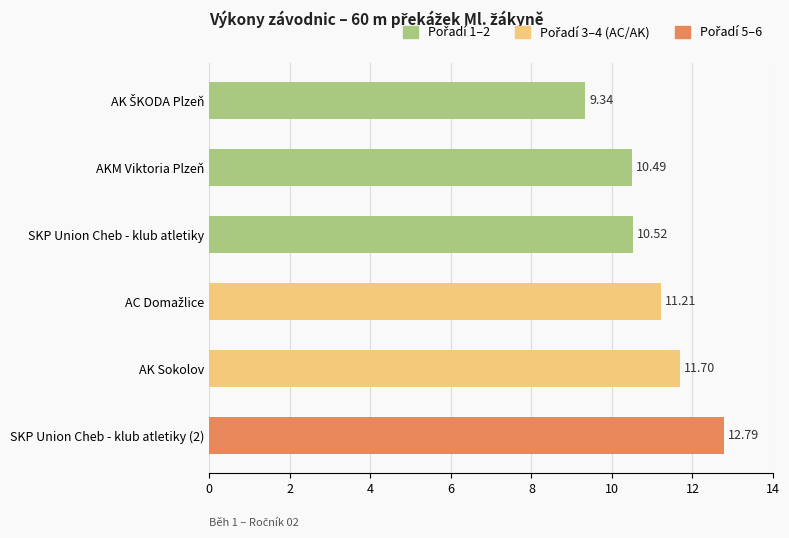

Which label corresponds to the largest value in the chart?

SKP Union Cheb - klub atletiky (2)